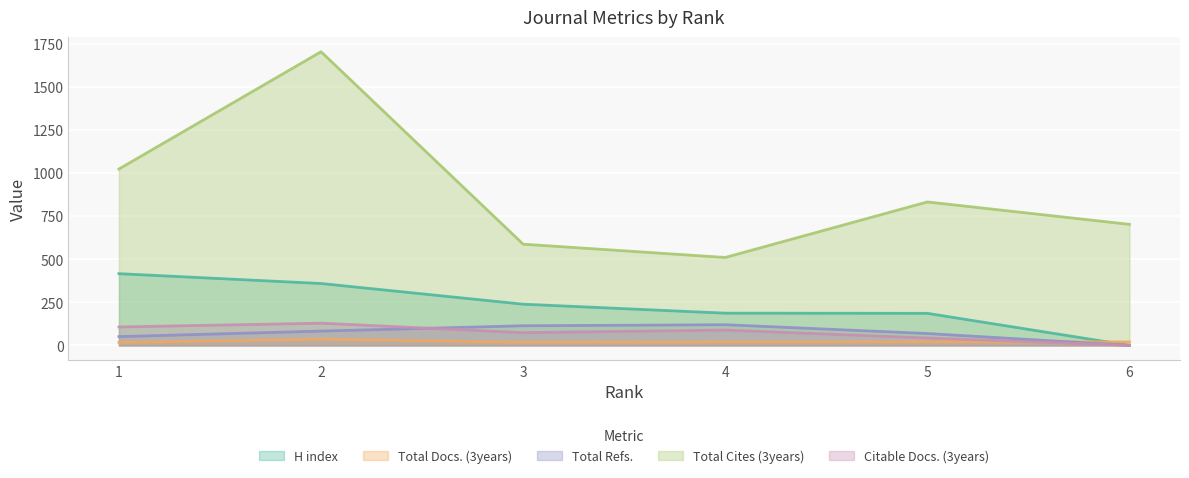

Is the value of H index at 4 greater than the value of Total Docs. (3years) at 5?

Yes